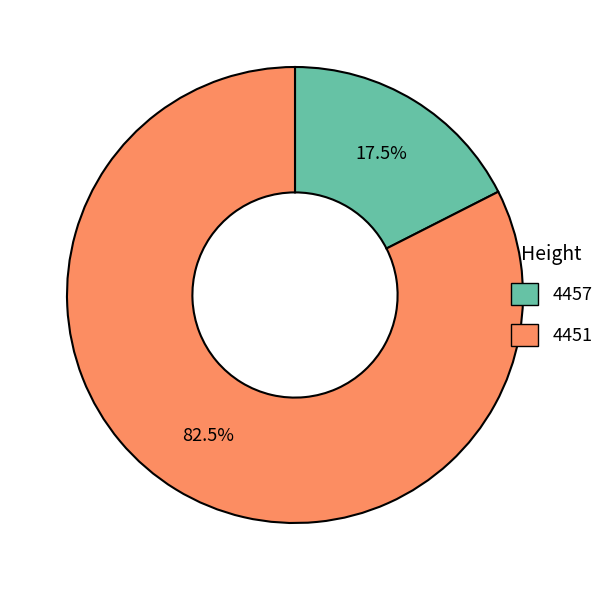

What percentage is NOT represented by 4451?

17.5%